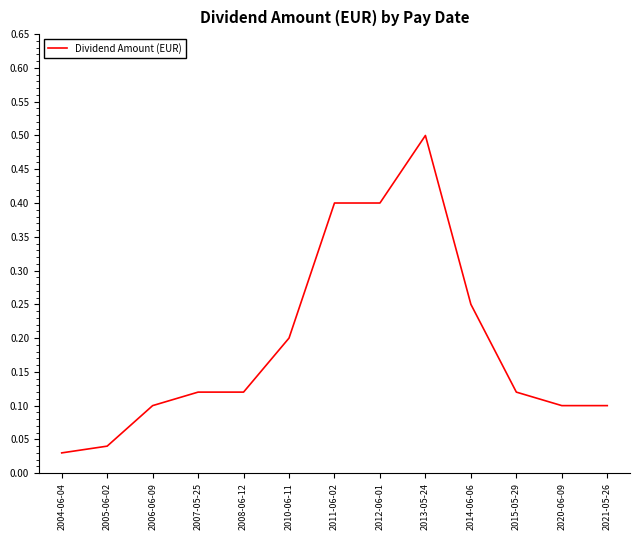

True or false: the data shows 0.1 at 2008-06-12.

True